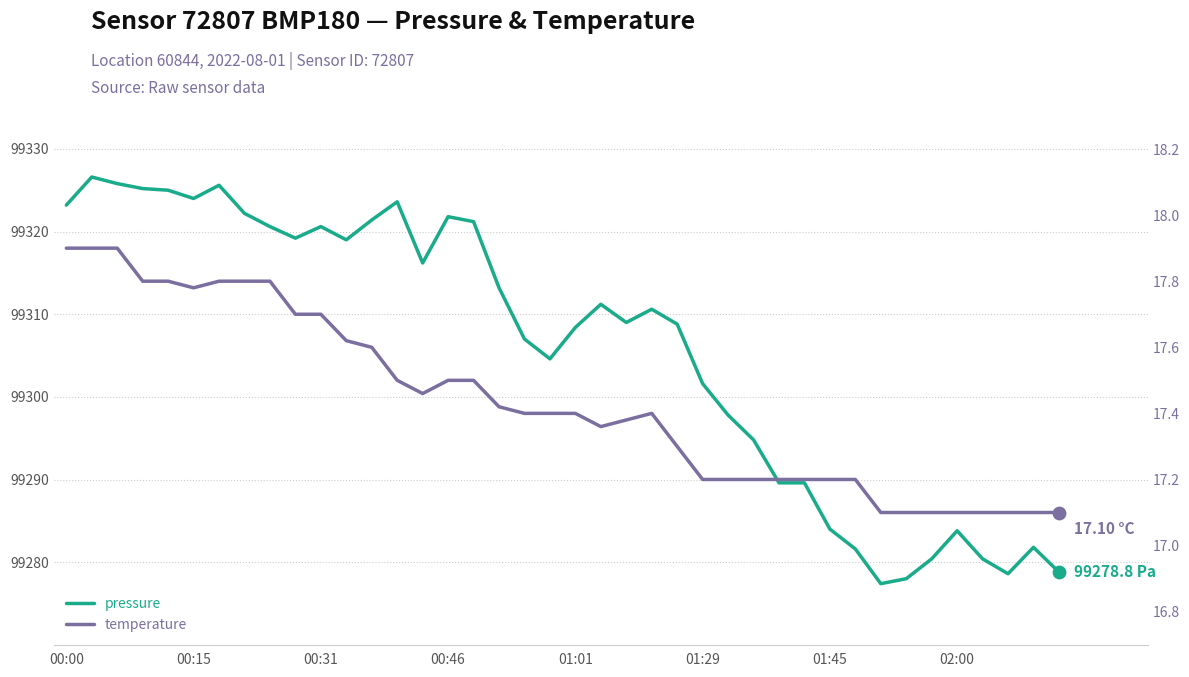

Which series has the largest total across all categories?

pressure